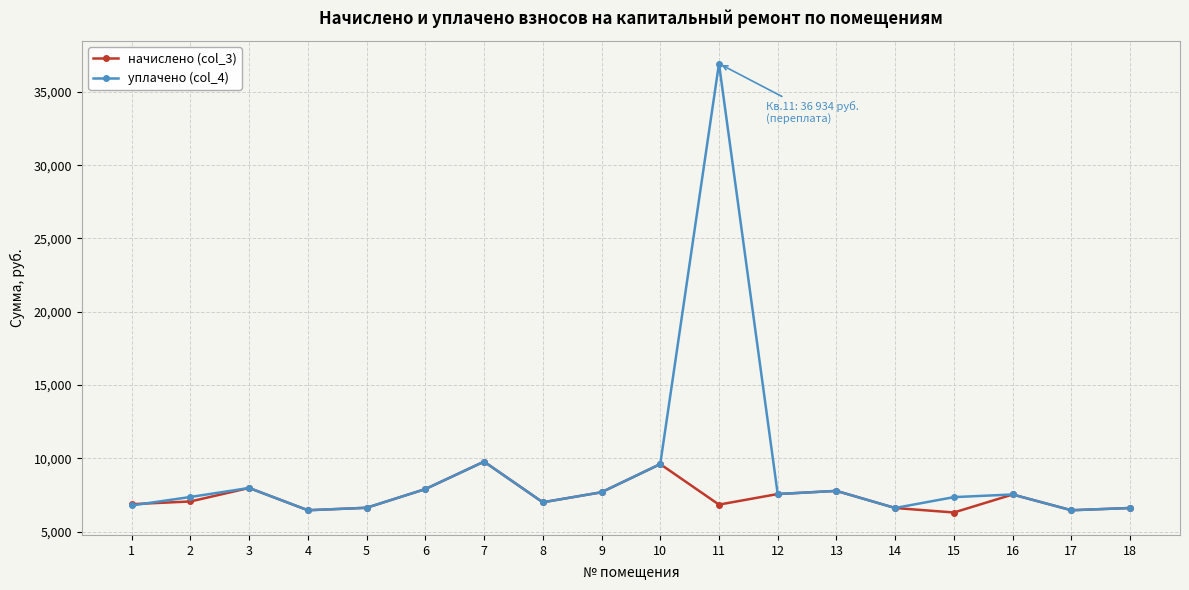

Does the chart display data point markers on the line(s)?

Yes